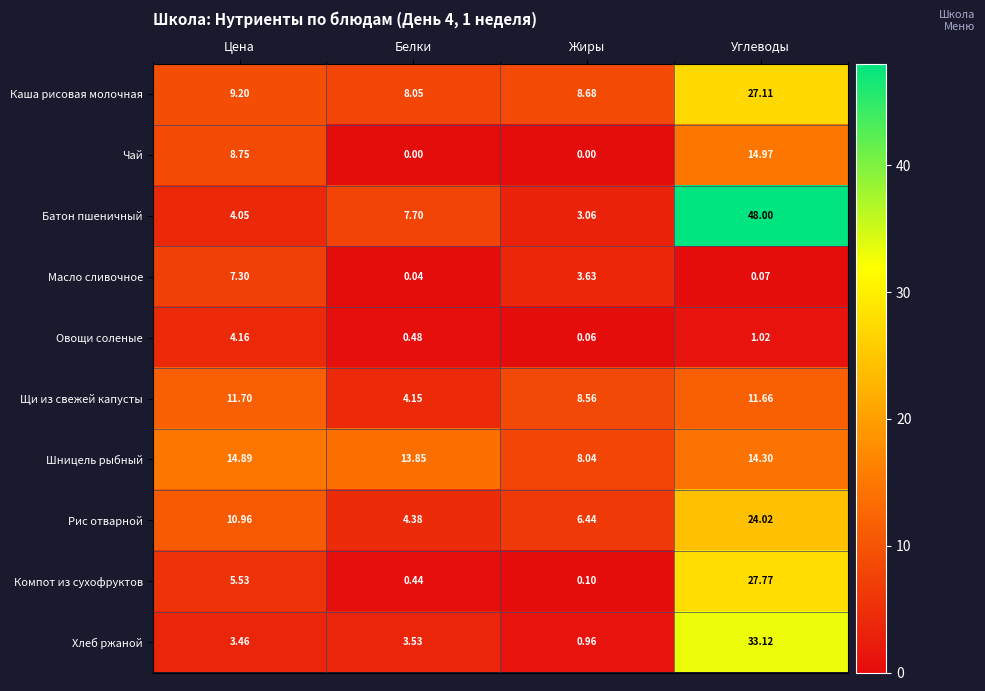

Rank the categories by Овощи соленые value from lowest to highest.

Жиры, Белки, Углеводы, Цена